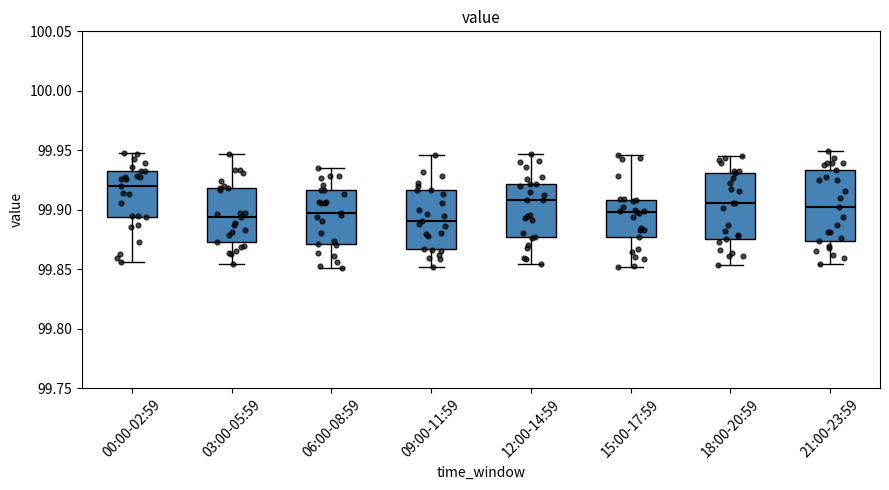

Where does the upper whisker of the box for 15:00-17:59 end on the y-axis? The values are not printed on the chart, so give them approximately, as read against the axis.

99.945